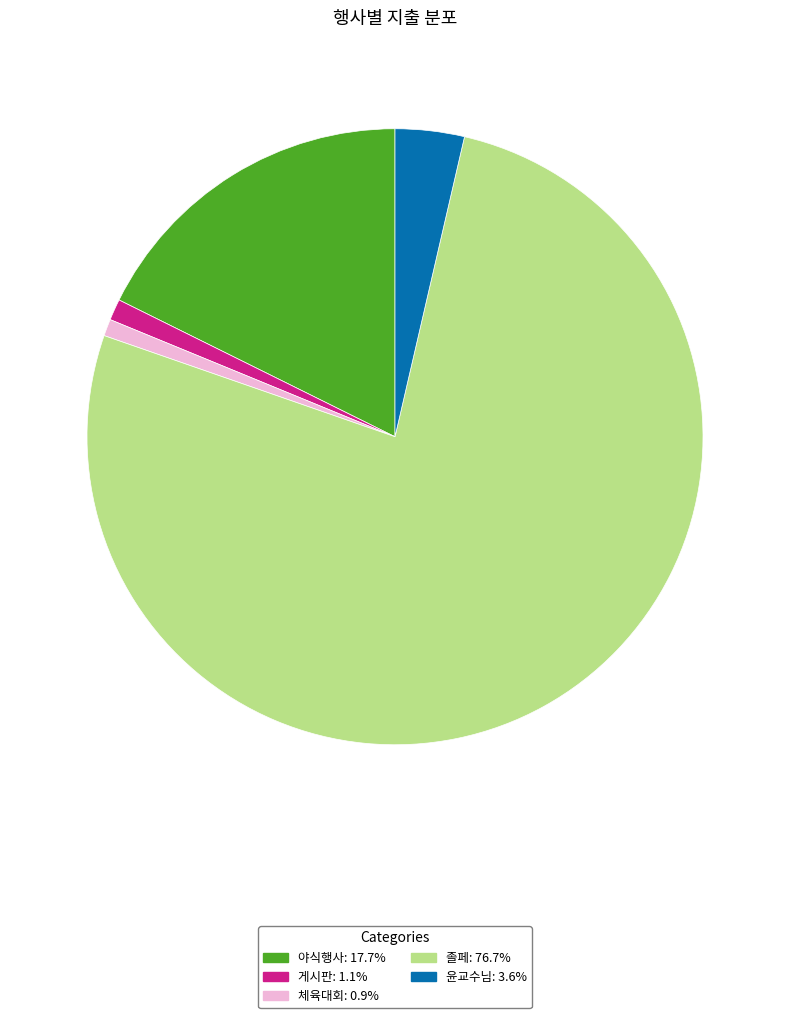

Does any single category account for the majority?

Yes